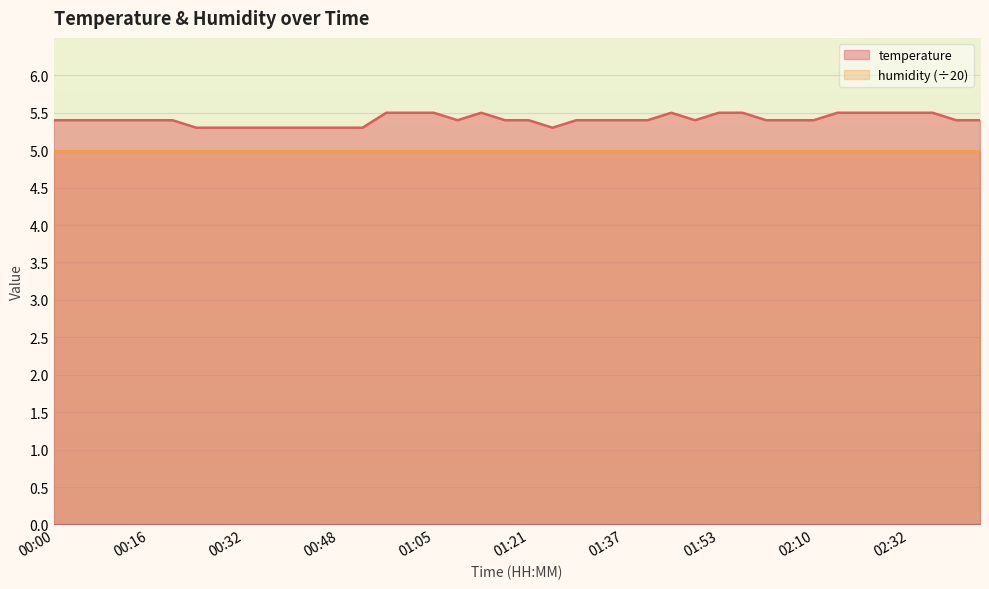

What position from the left is 01:33?

24